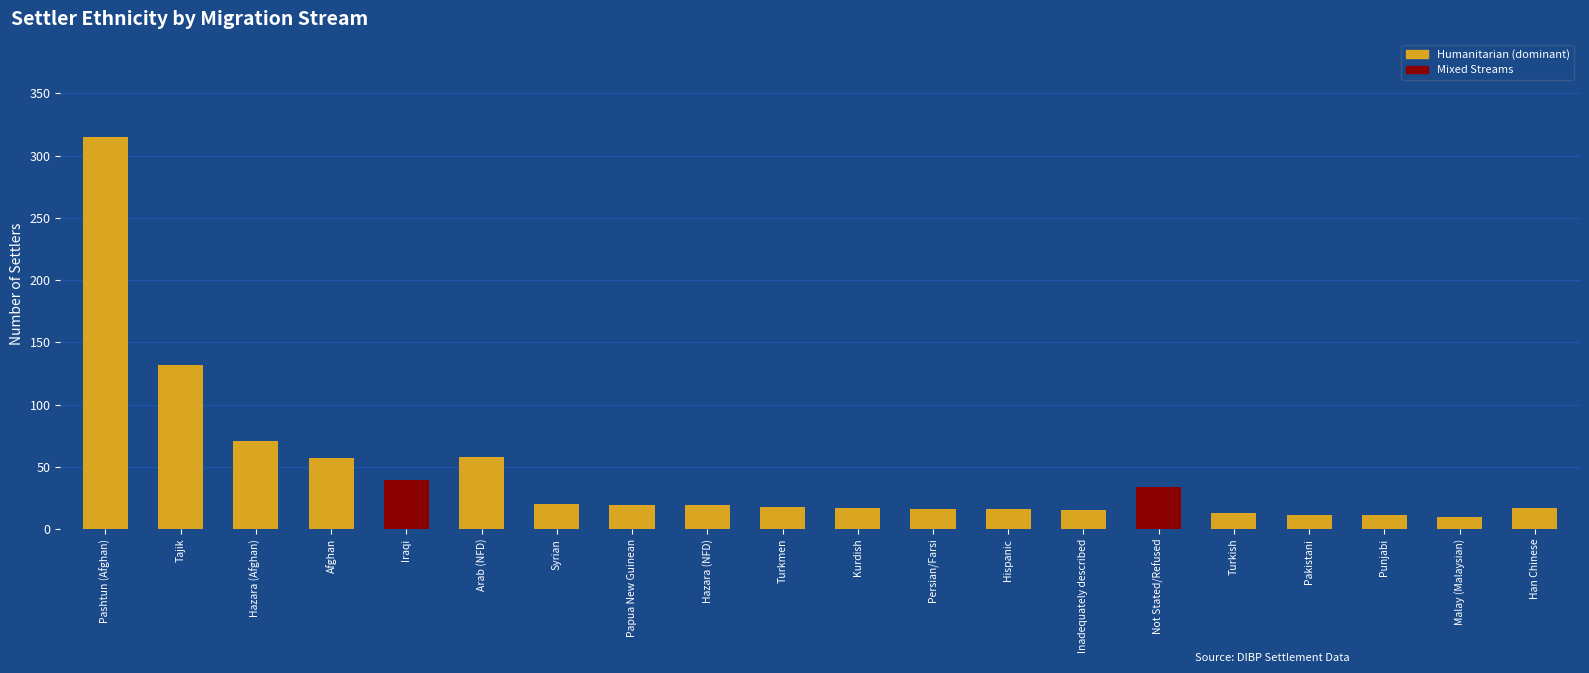

The chart shows a value of 102 at Arab (NFD). True or false?

False